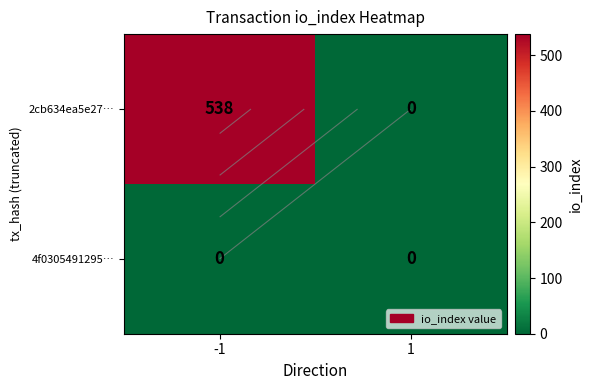

How many distinct data groups are displayed?

2